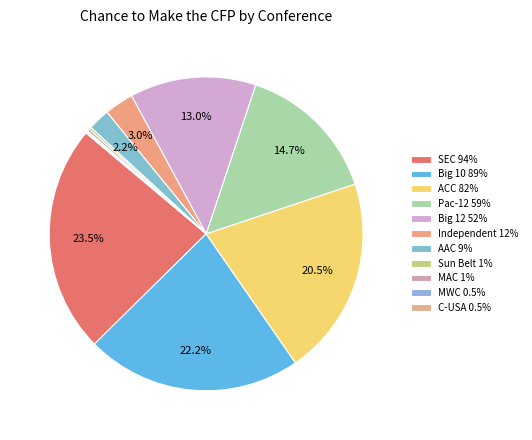

The Big 12 52% slice represents 13% of the pie. True or false?

True